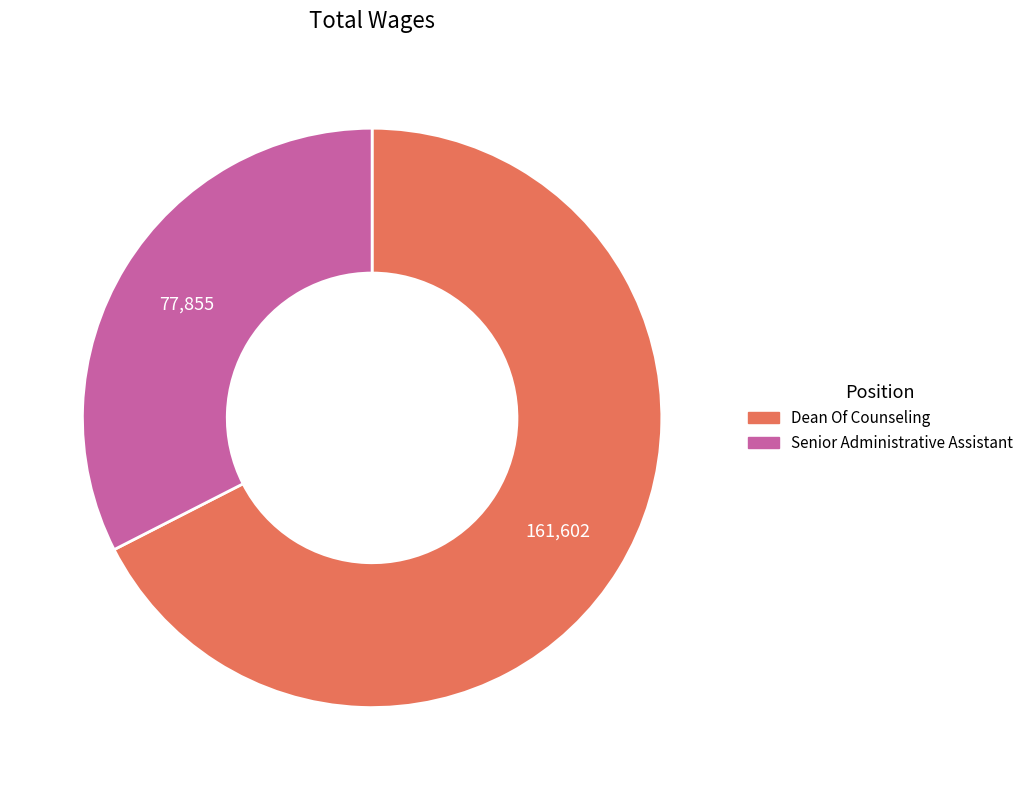

Is there a majority slice in this chart?

Yes